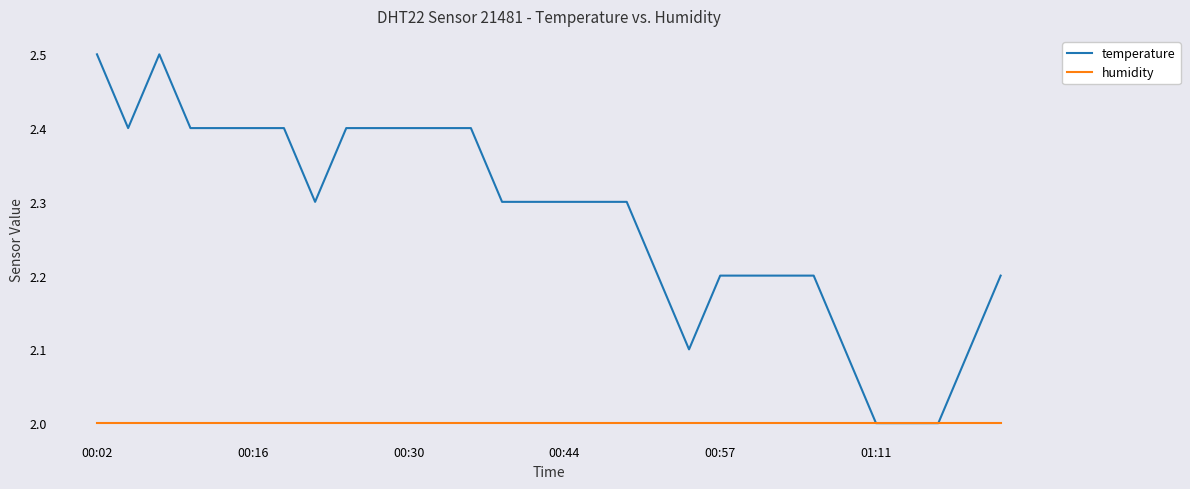

What is the smallest value displayed?

2.0